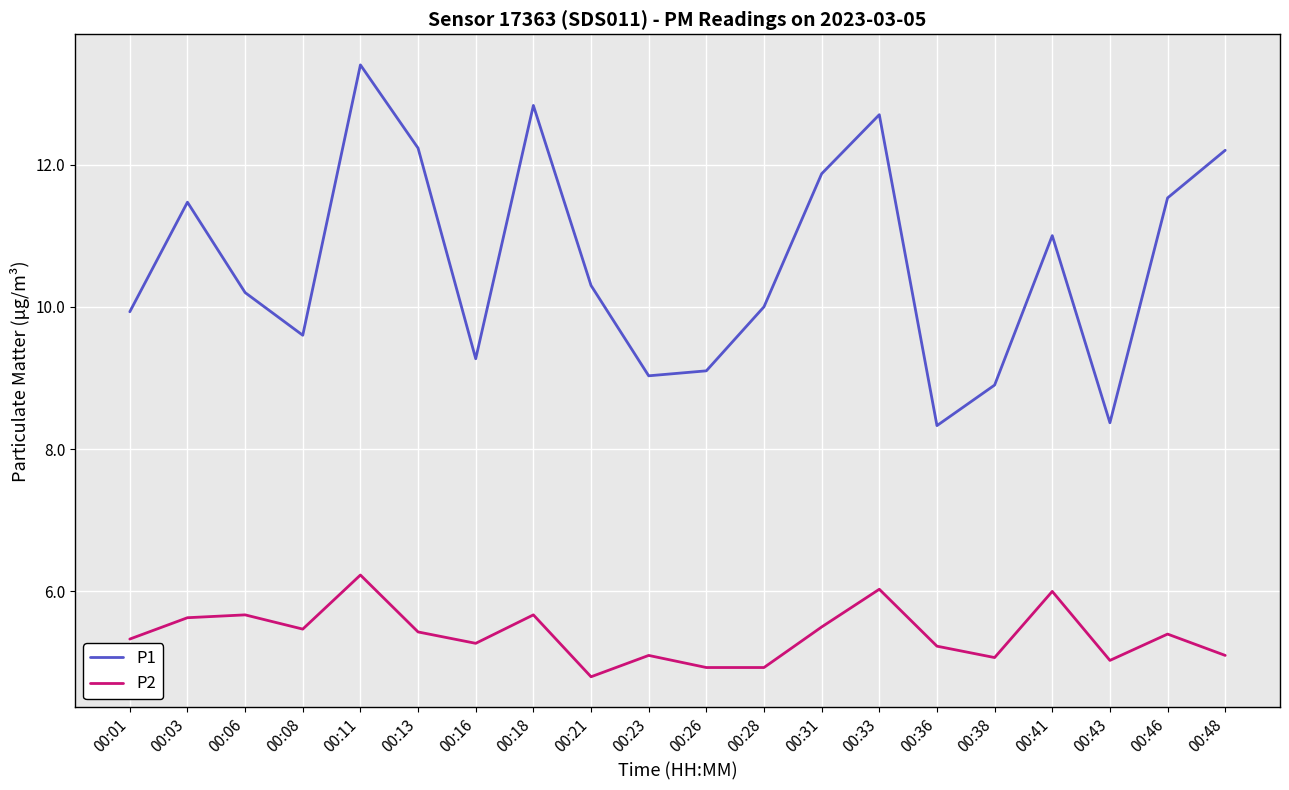

At which category does P1 reach its first local peak?

00:03